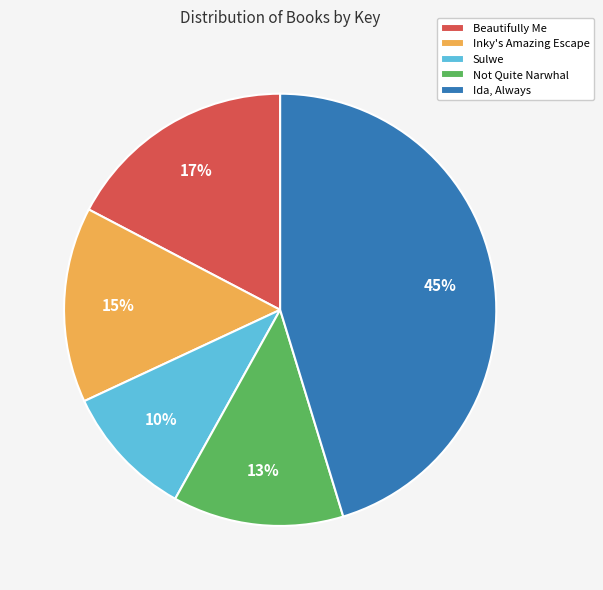

To the nearest percent, what is the average slice percentage?

20%